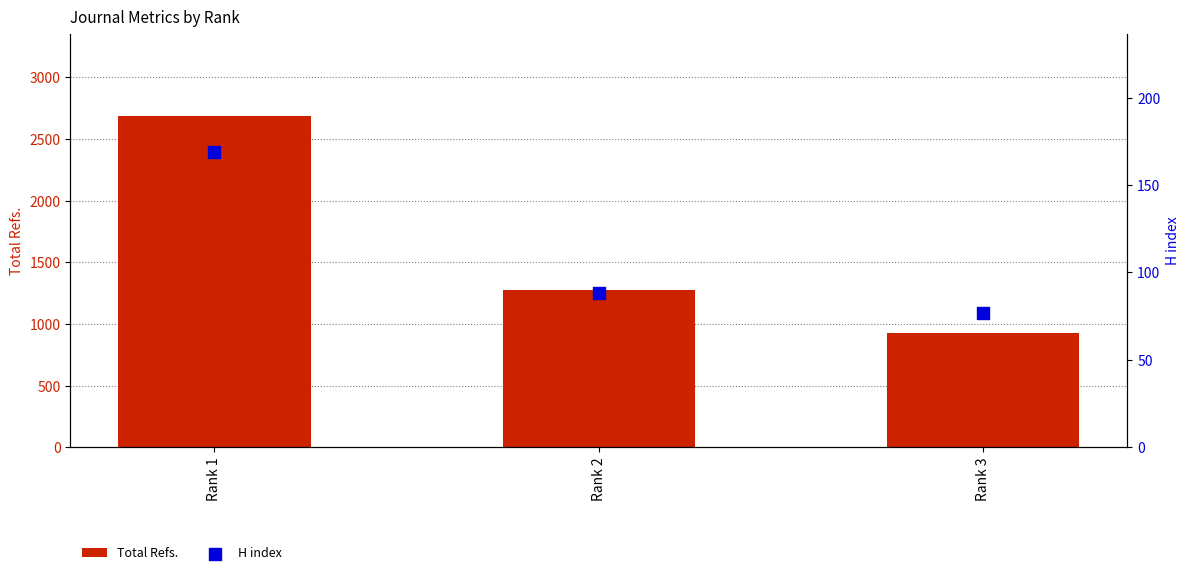

Which series has the largest total across all categories?

Total Refs.